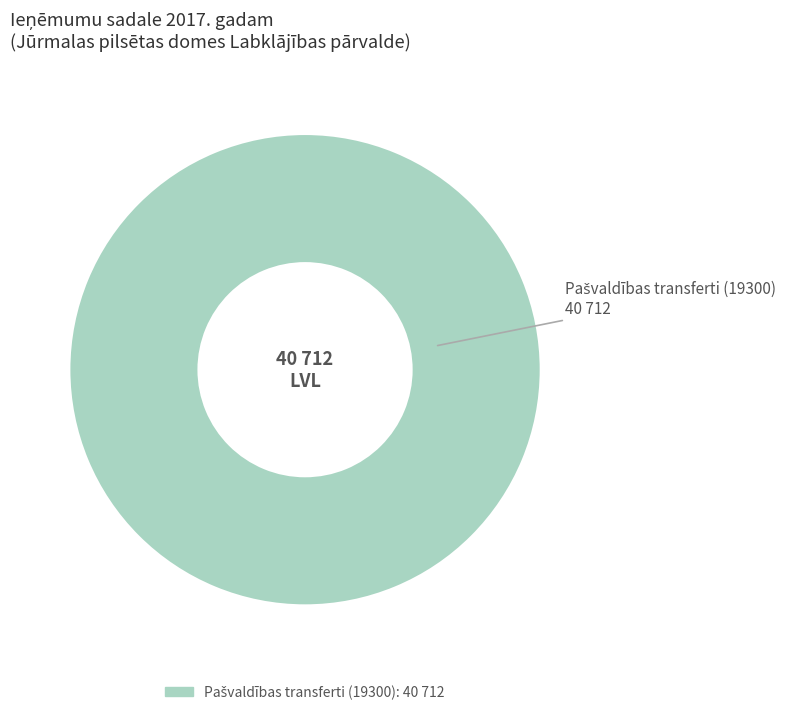

Does any single category account for the majority?

Yes